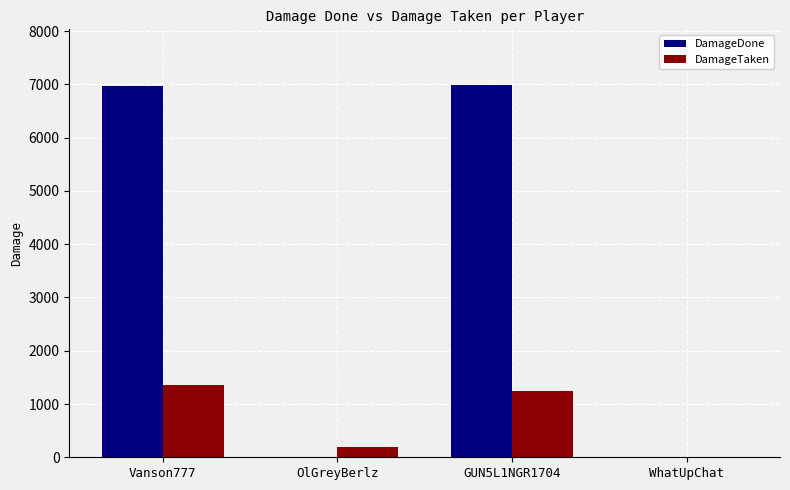

Does the chart contain stacked bars?

No